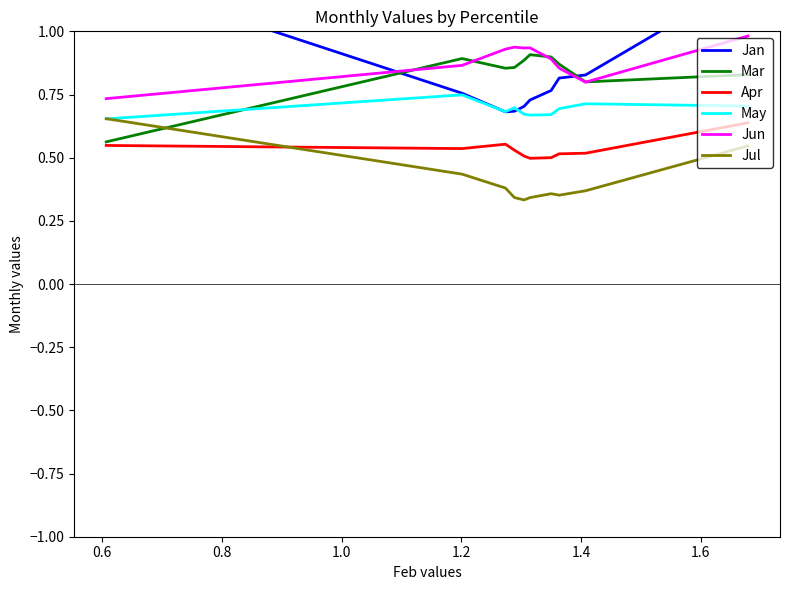

True or false: Apr and Jun intersect in this chart.

False